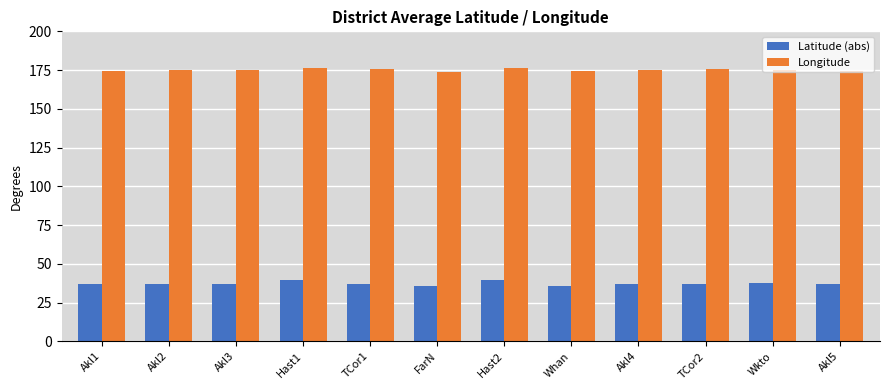

What is the difference between the highest and lowest values at Wkto?

137.6